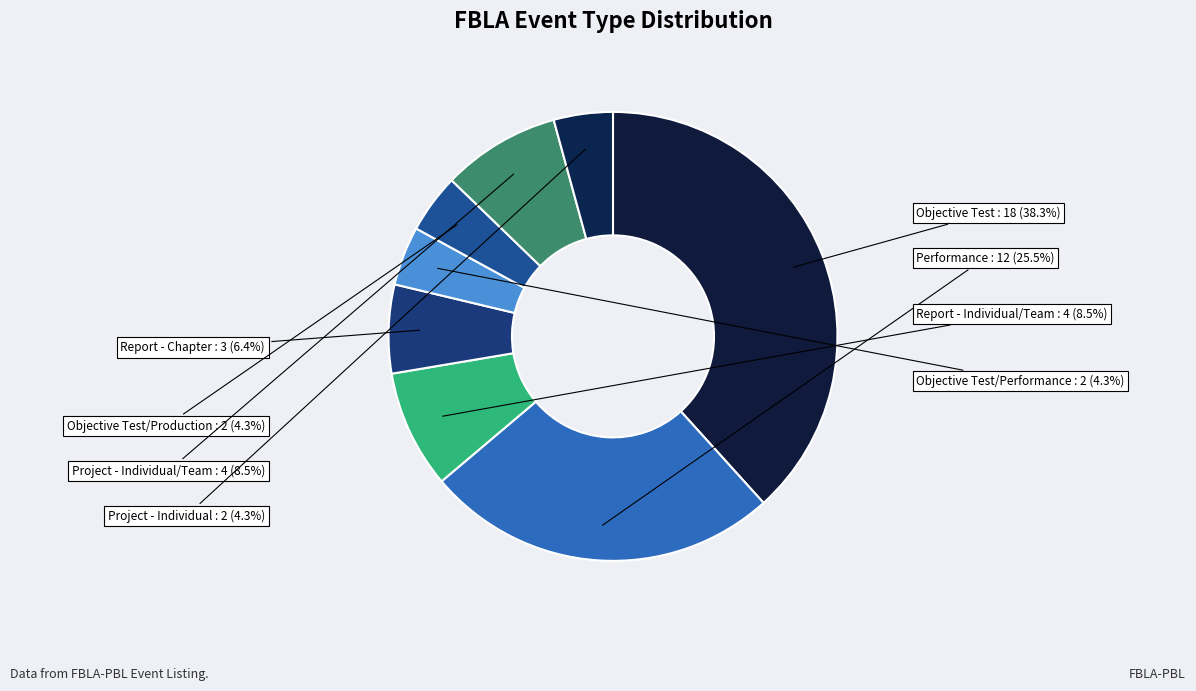

What percentage is NOT represented by Report - Chapter?

93.6%